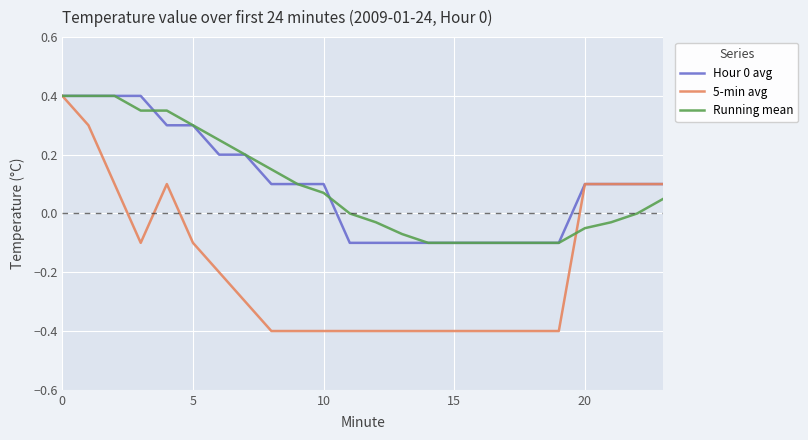

What is the smallest value displayed?

-0.4